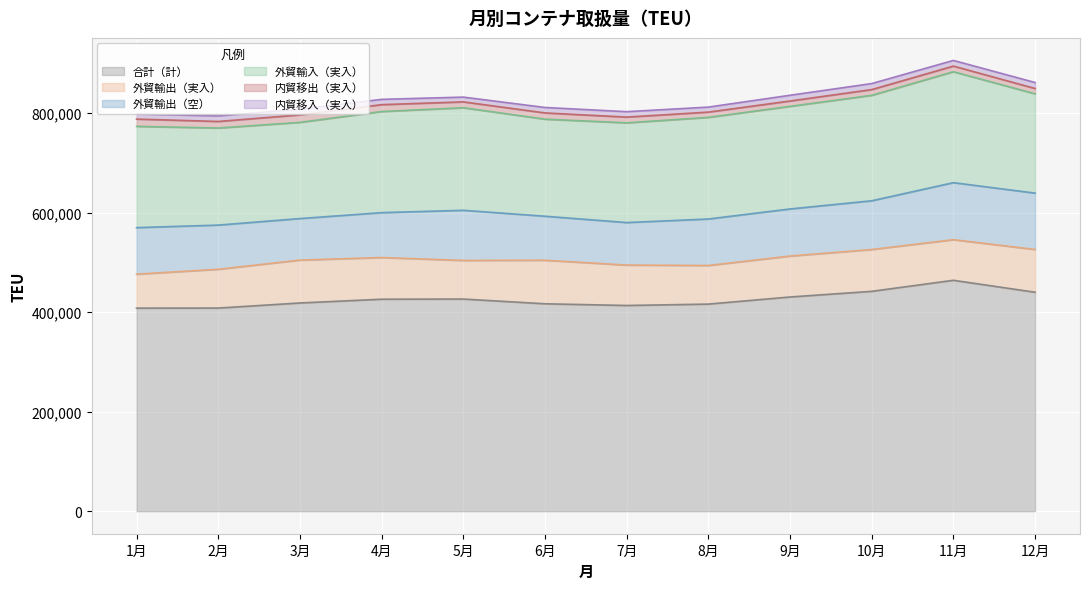

True or false: 外貿輸出（実入） and 内貿移出（実入） cross at least once.

False